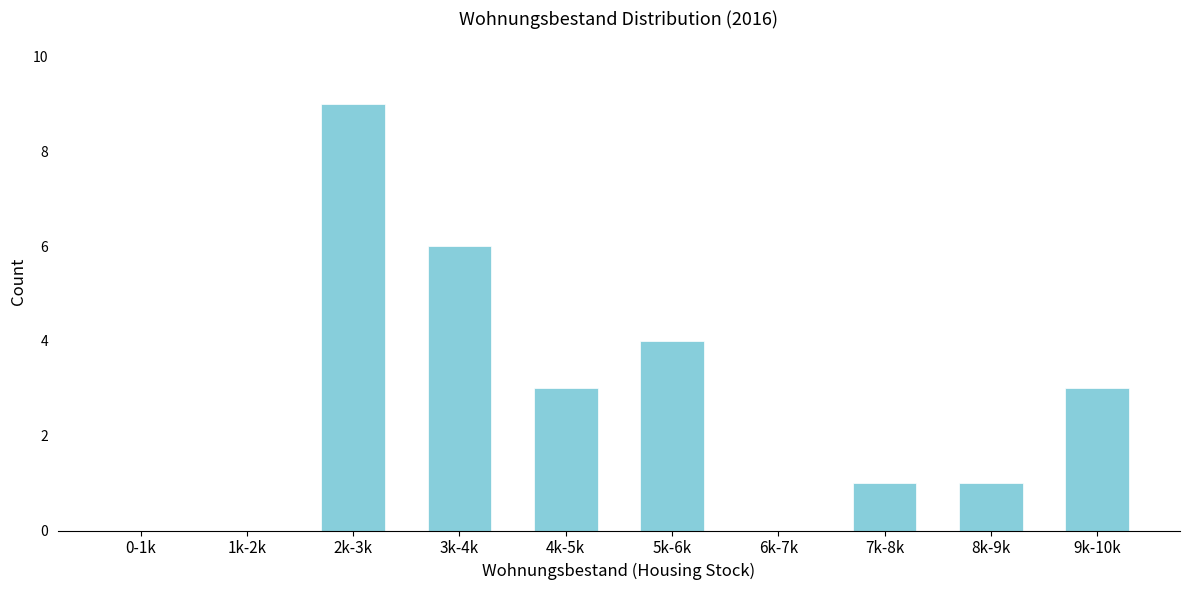

Reading left to right, list all the values displayed in this chart.

0-1k=0	1k-2k=0	2k-3k=9	3k-4k=6	4k-5k=3	5k-6k=4	6k-7k=0	7k-8k=1	8k-9k=1	9k-10k=3